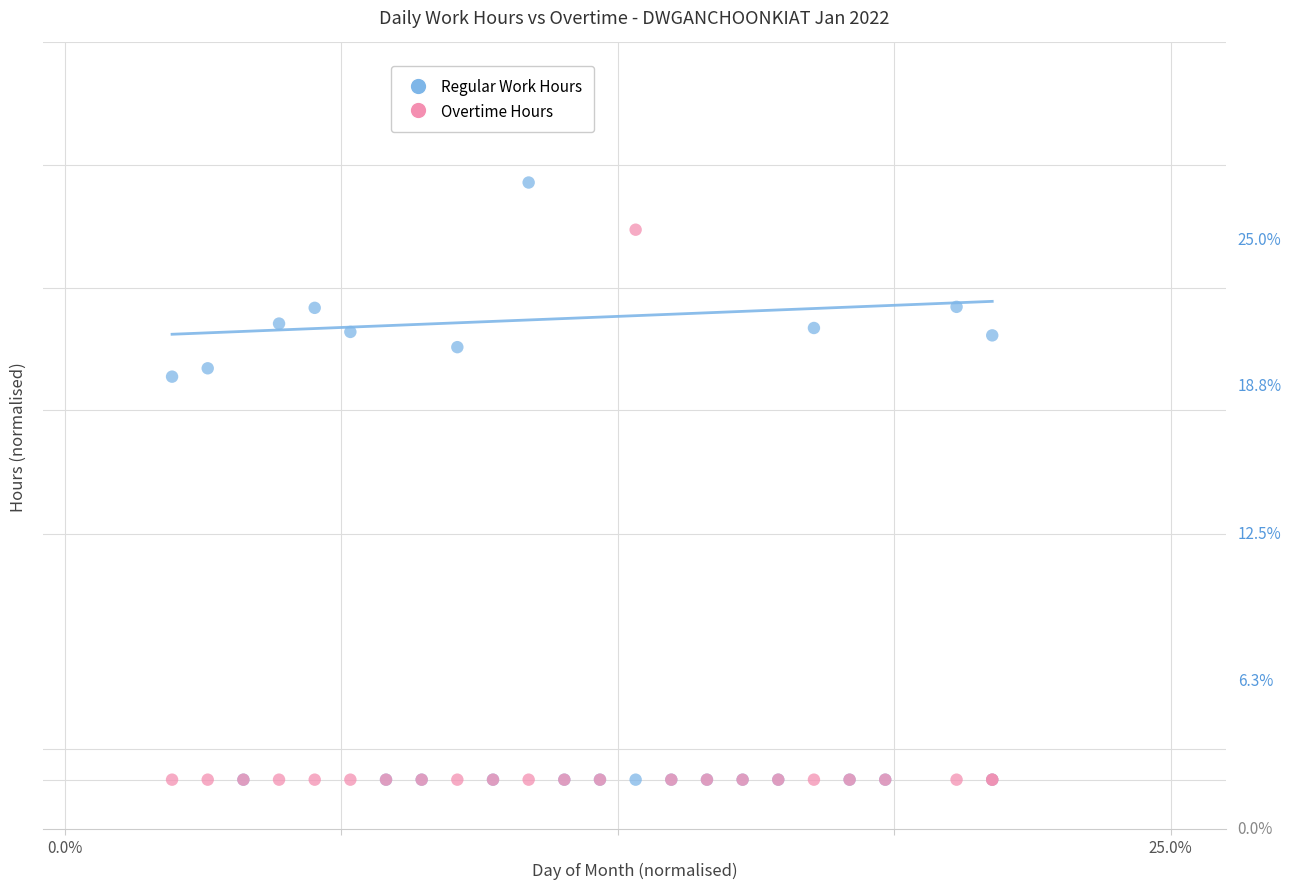

Which series contains the highest Y value?

Regular Work Hours